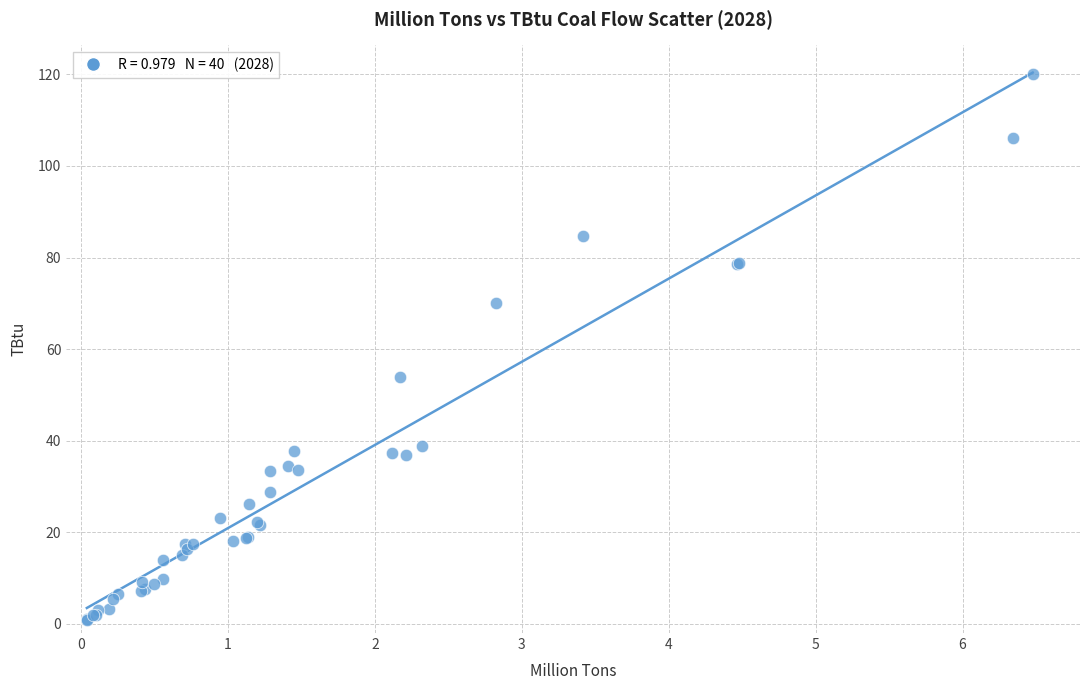

What Y value in the scatter plot is closest to 60?

53.8